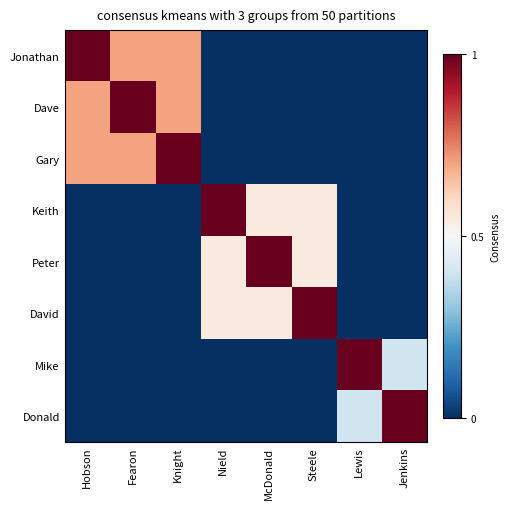

Reading left to right, extract all data points from this chart.

Jonathan: Hobson=1.0	Fearon=0.7	Knight=0.7	Nield=0.0	McDonald=0.0	Steele=0.0	Lewis=0.0	Jenkins=0.0
Dave: Hobson=0.7	Fearon=1.0	Knight=0.7	Nield=0.0	McDonald=0.0	Steele=0.0	Lewis=0.0	Jenkins=0.0
Gary: Hobson=0.7	Fearon=0.7	Knight=1.0	Nield=0.0	McDonald=0.0	Steele=0.0	Lewis=0.0	Jenkins=0.0
Keith: Hobson=0.0	Fearon=0.0	Knight=0.0	Nield=1.0	McDonald=0.5	Steele=0.5	Lewis=0.0	Jenkins=0.0
Peter: Hobson=0.0	Fearon=0.0	Knight=0.0	Nield=0.5	McDonald=1.0	Steele=0.5	Lewis=0.0	Jenkins=0.0
David: Hobson=0.0	Fearon=0.0	Knight=0.0	Nield=0.5	McDonald=0.5	Steele=1.0	Lewis=0.0	Jenkins=0.0
Mike: Hobson=0.0	Fearon=0.0	Knight=0.0	Nield=0.0	McDonald=0.0	Steele=0.0	Lewis=1.0	Jenkins=0.4
Donald: Hobson=0.0	Fearon=0.0	Knight=0.0	Nield=0.0	McDonald=0.0	Steele=0.0	Lewis=0.4	Jenkins=1.0